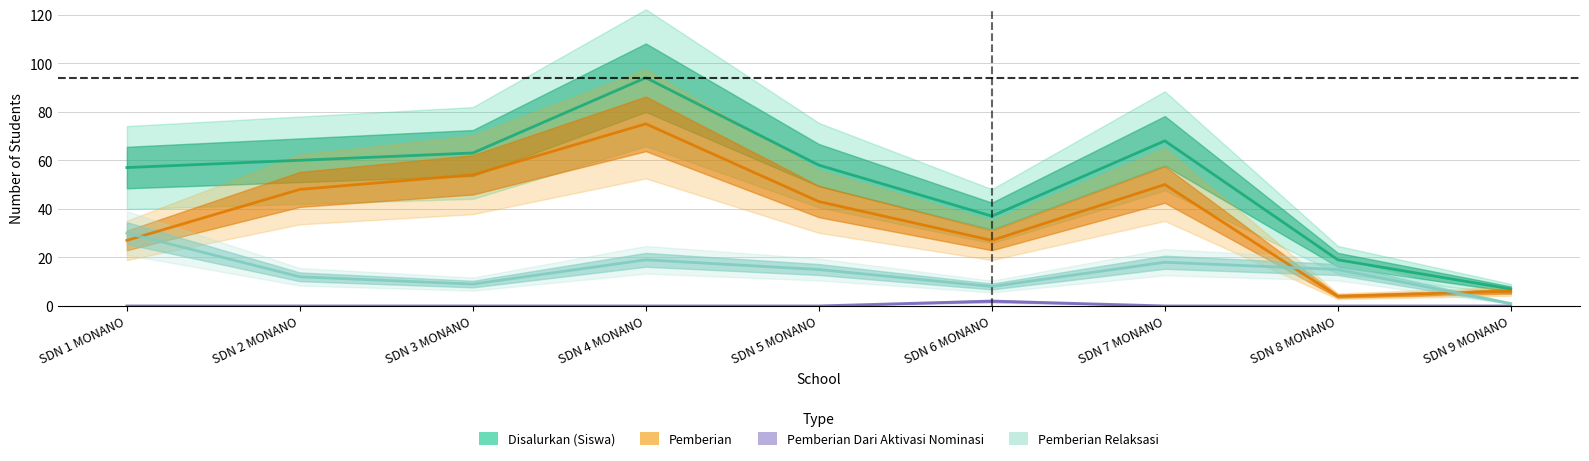

Count the number of data series in this chart.

4